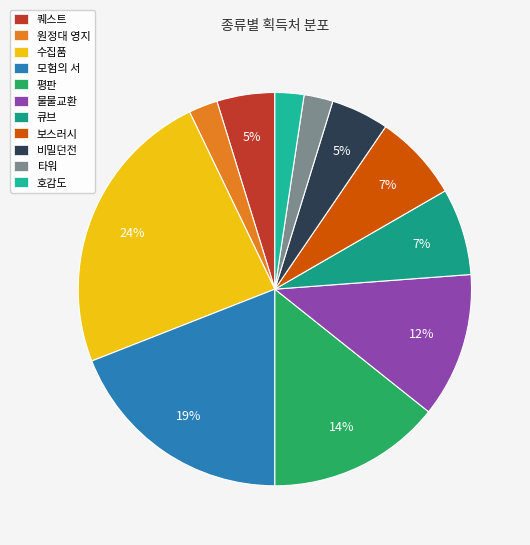

How many segments does this pie chart have?

11